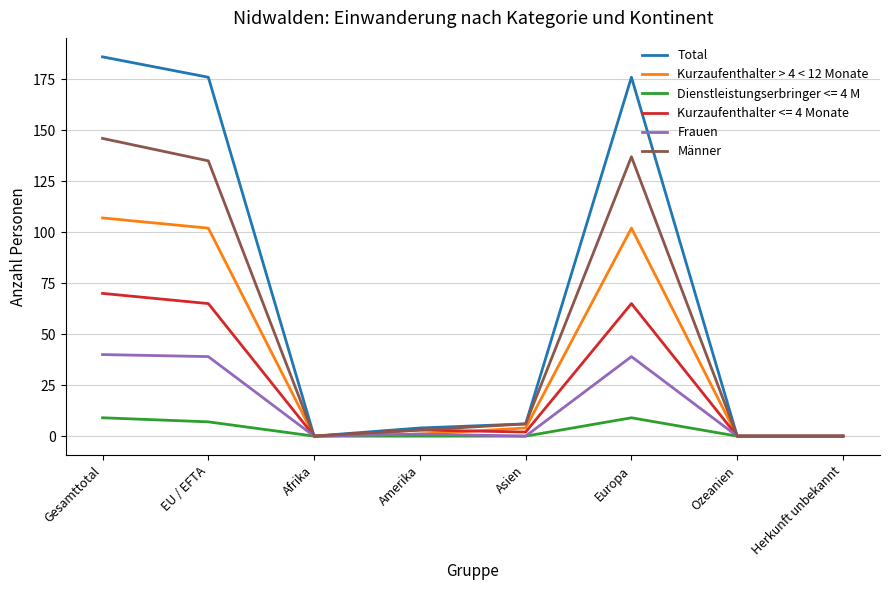

The Männer series shows 202 at EU / EFTA. True or false?

False